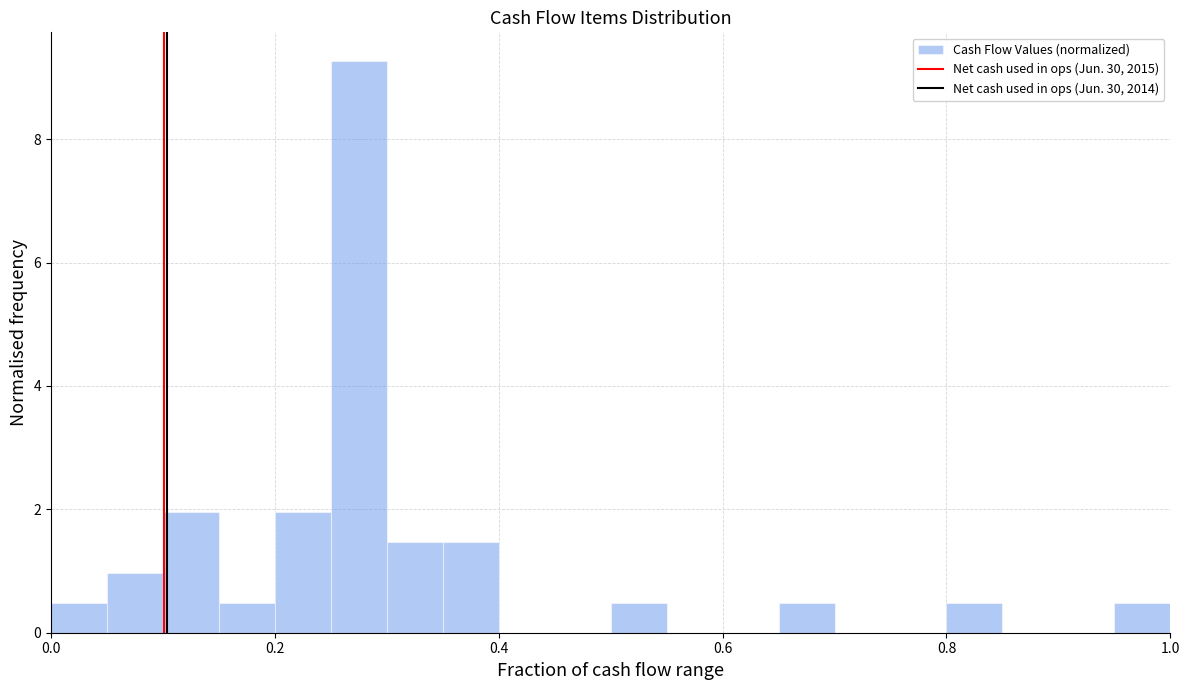

Read against the x-axis, roughly where is the centre of the tallest bar?

0.28